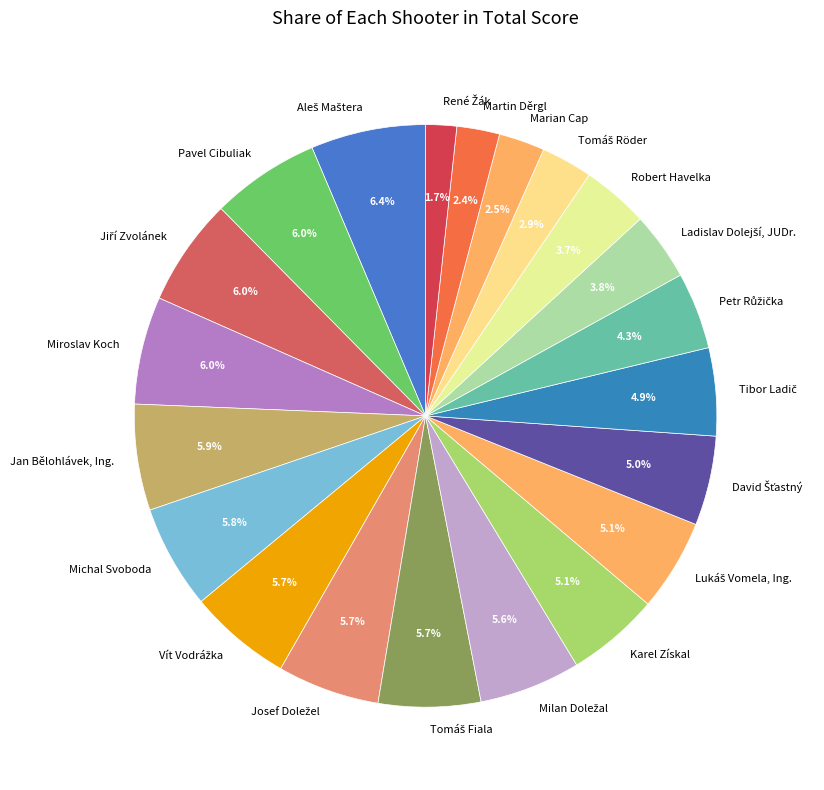

Combined, what portion of the pie is Miroslav Koch and Jan Bělohlávek, Ing.?

11.9%